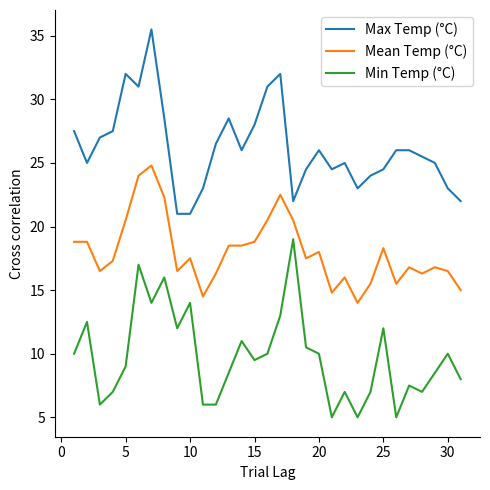

Rank the series by their maximum value, from highest to lowest.

Max Temp (°C), Mean Temp (°C), Min Temp (°C)